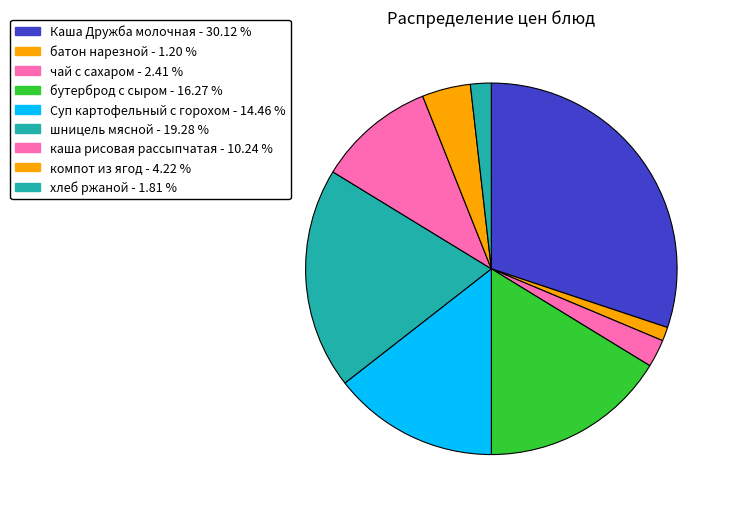

How many segments does this pie chart have?

9